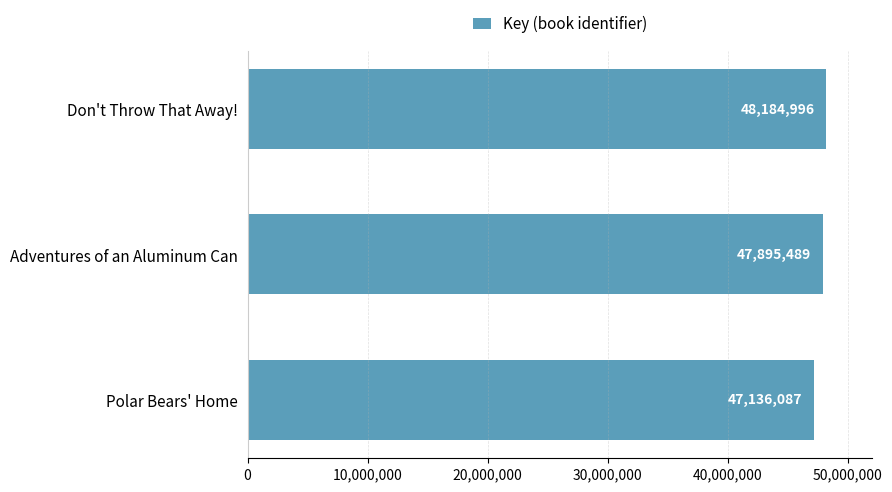

What is the ratio of the value at Polar Bears' Home to the value at Don't Throw That Away!?

1.0